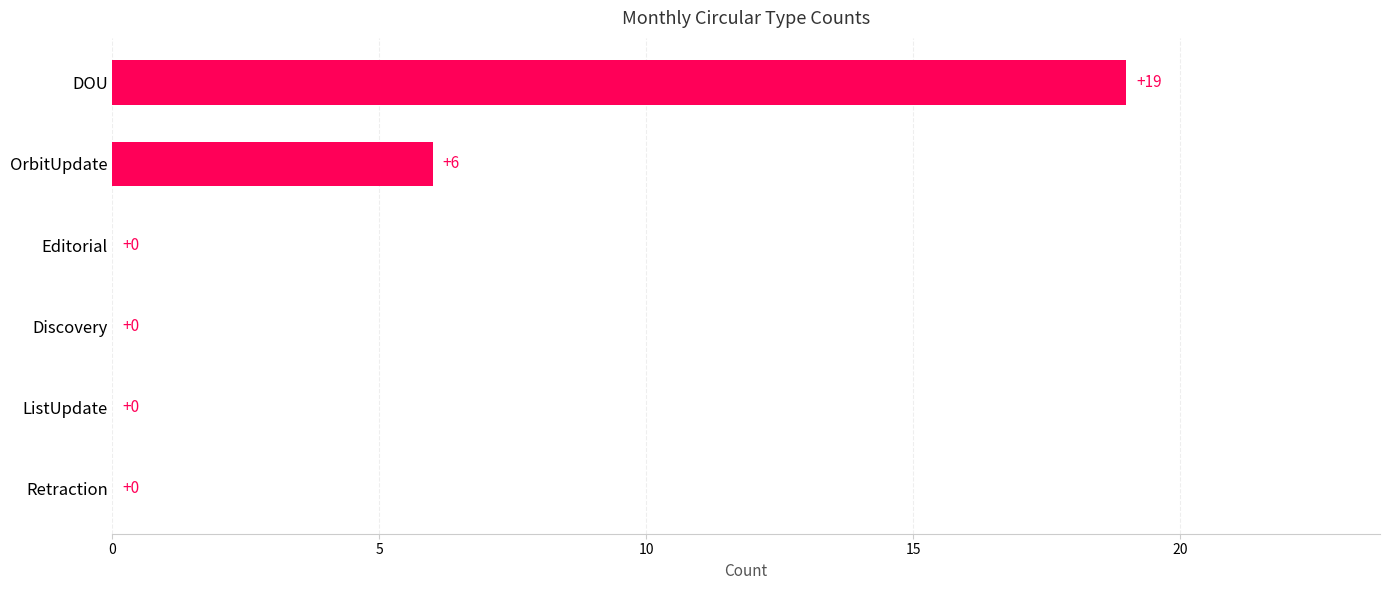

How many data points are above 0?

2